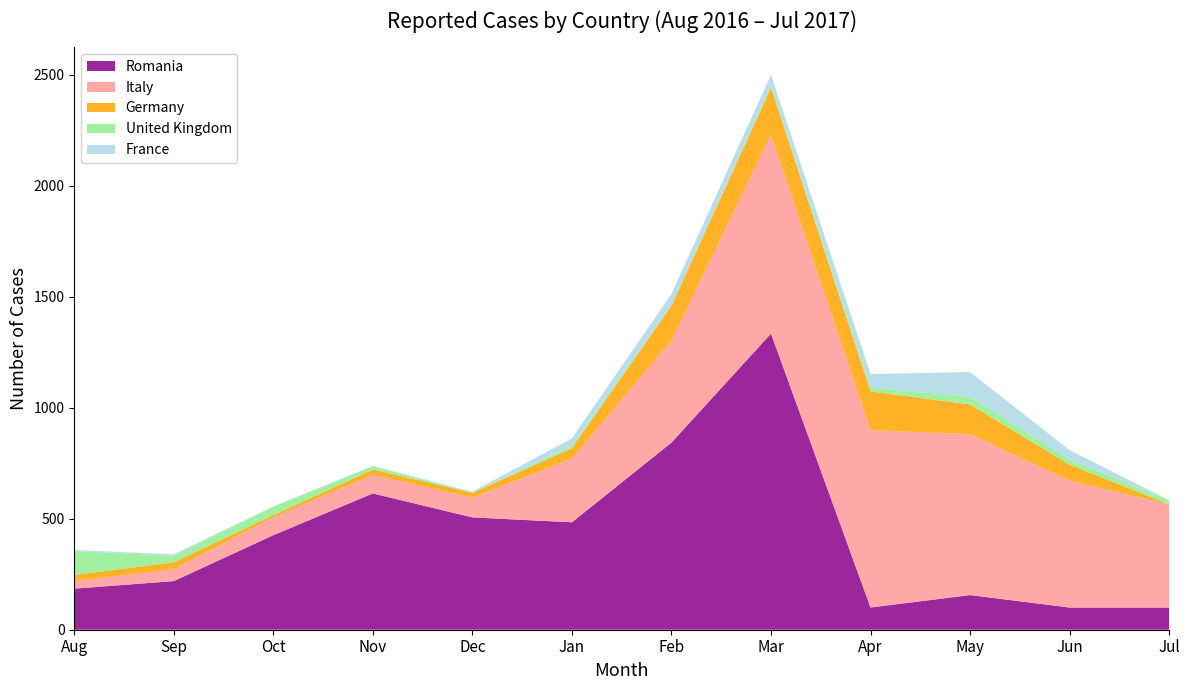

Reading left to right, list all the values displayed in this chart.

Romania: Aug=185	Sep=219	Oct=426	Nov=614	Dec=506	Jan=484	Feb=843	Mar=1334	Apr=100	May=156	Jun=100	Jul=100
Italy: Aug=34	Sep=54	Oct=80	Nov=83	Dec=89	Jan=287	Feb=460	Mar=897	Apr=799	May=725	Jun=571	Jul=465
Germany: Aug=28	Sep=31	Oct=11	Nov=25	Dec=22	Jan=47	Feb=157	Mar=212	Apr=175	May=134	Jun=73	Jul=0
United Kingdom: Aug=108	Sep=29	Oct=37	Nov=14	Dec=1	Jan=10	Feb=1	Mar=8	Apr=17	May=34	Jun=23	Jul=19
France: Aug=4	Sep=7	Oct=2	Nov=2	Dec=4	Jan=34	Feb=52	Mar=49	Apr=61	May=112	Jun=42	Jul=0